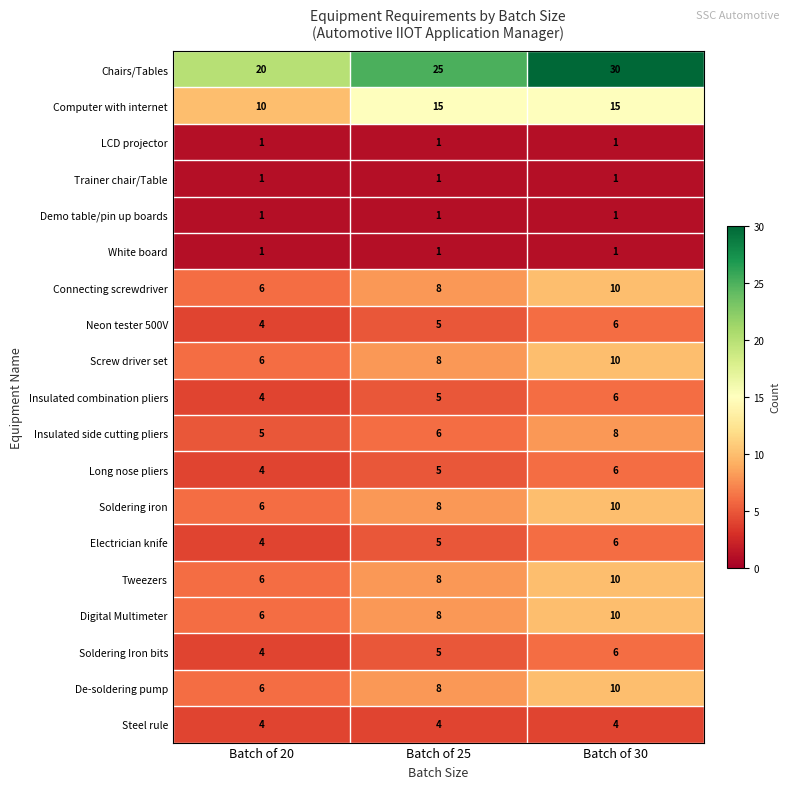

At which category is the sum across all series the highest?

Batch of 30